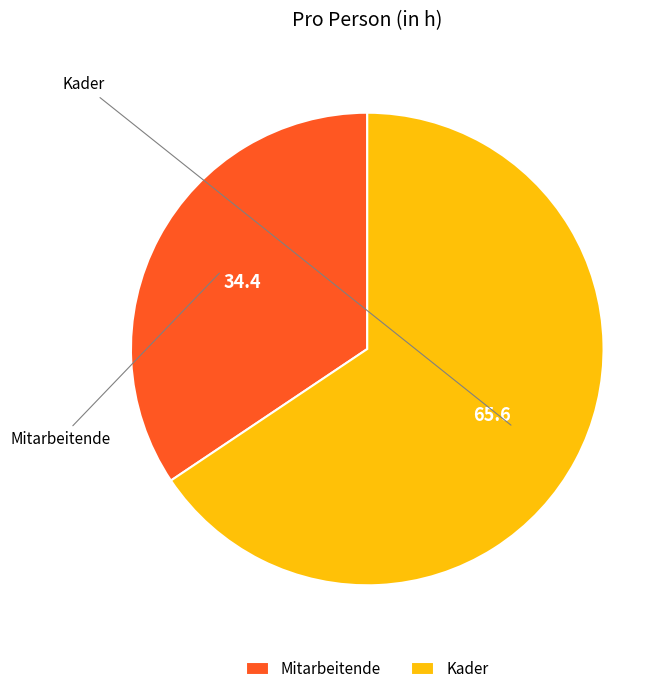

What is the largest slice in the pie chart?

Kader